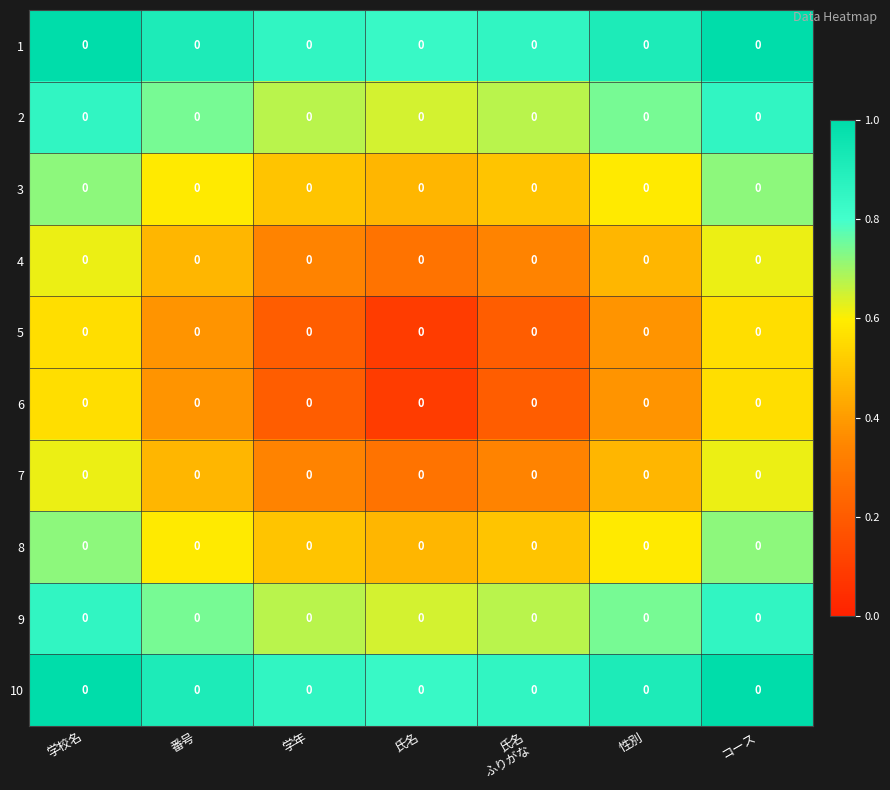

Which has a higher value, 番号 or 学校名?

学校名